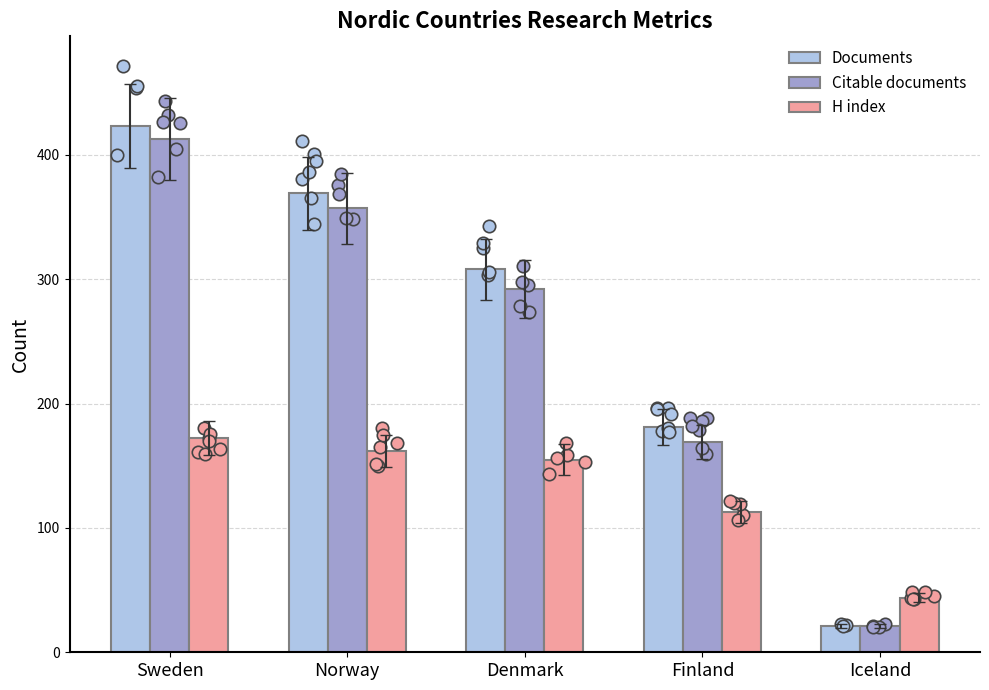

Which series has the widest spread of Y values?

Documents